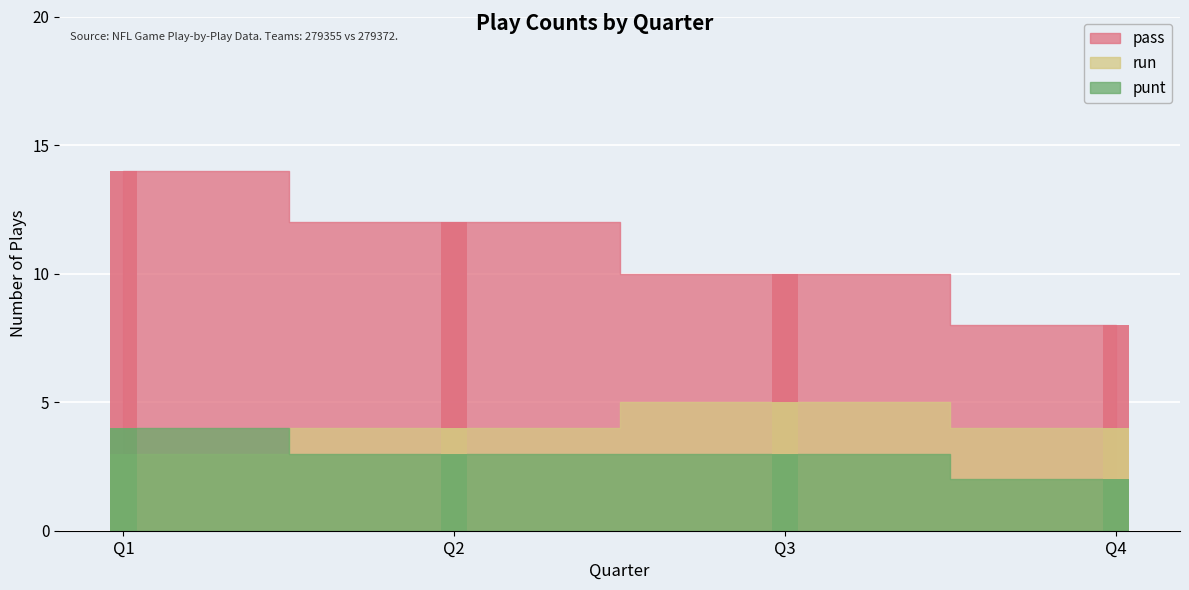

The value of punt at Q2 is 2. True or false?

False